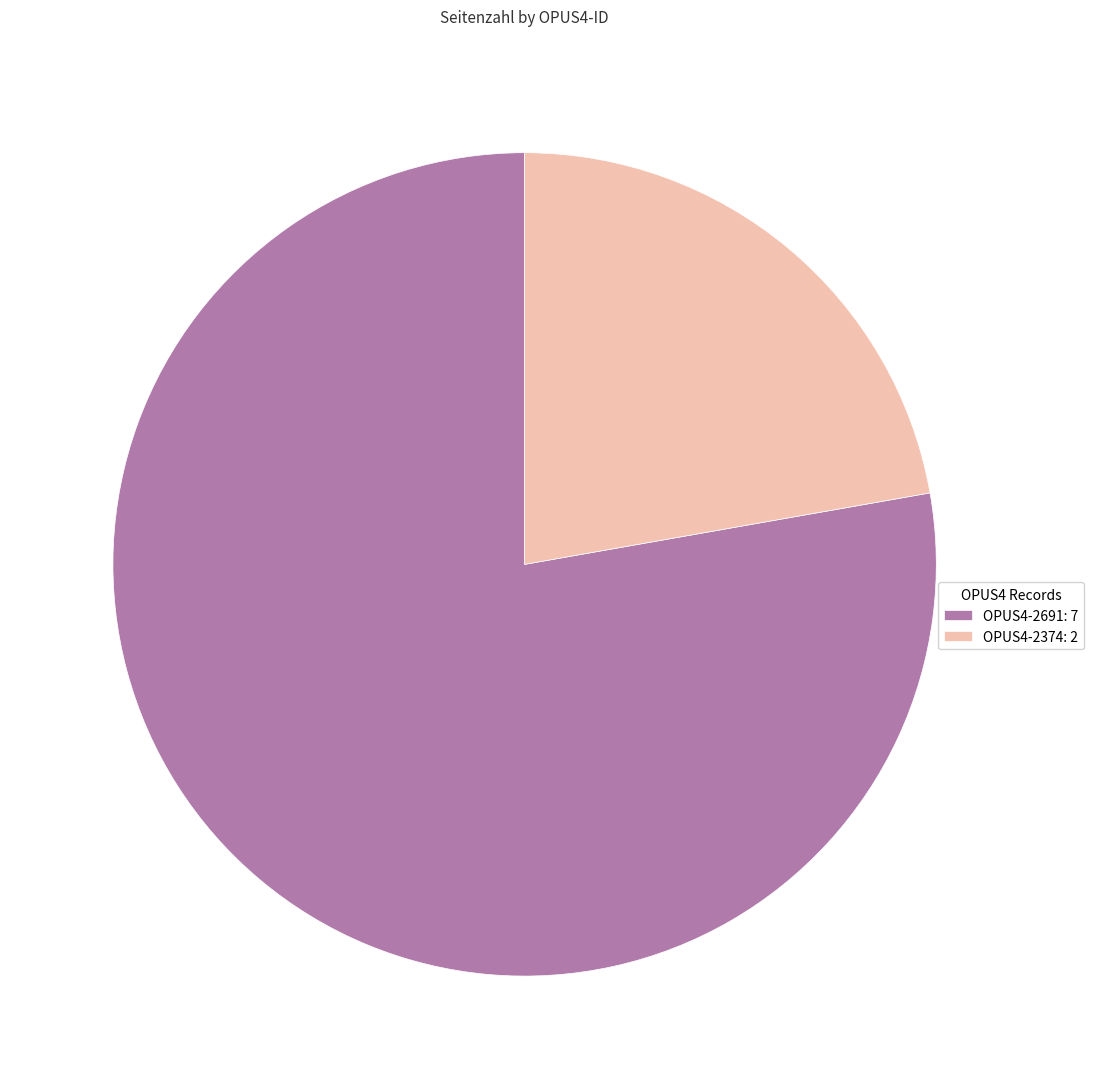

What is the ratio of the value at OPUS4-2691 to the value at OPUS4-2374?

3.5